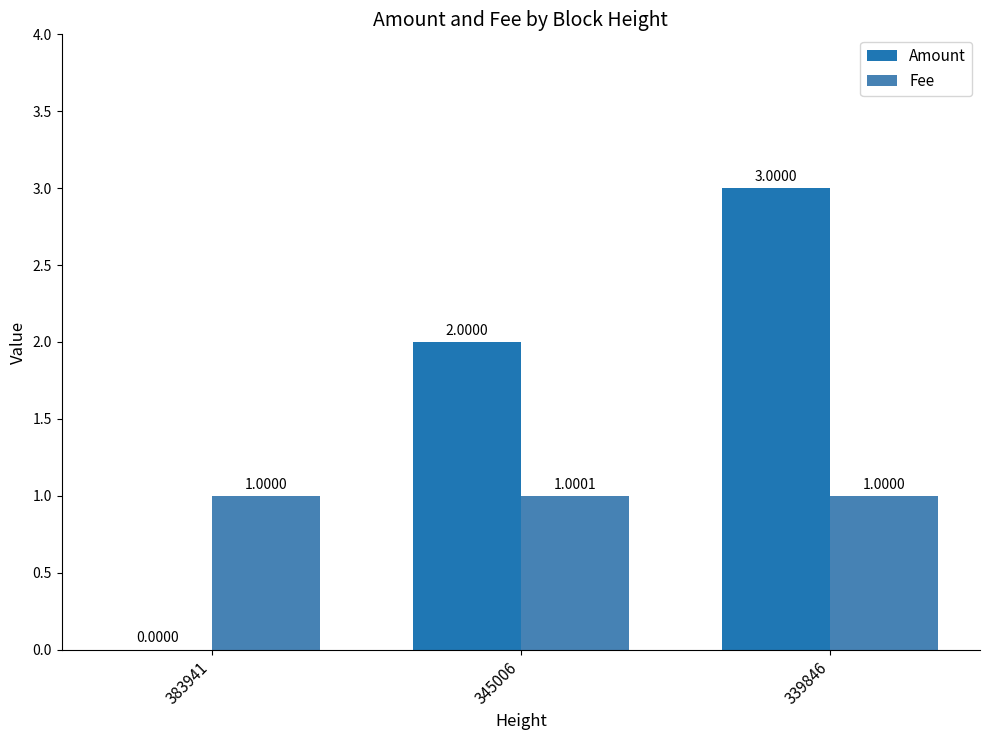

What is the sum of the Amount values at 383941 and 339846?

3.0